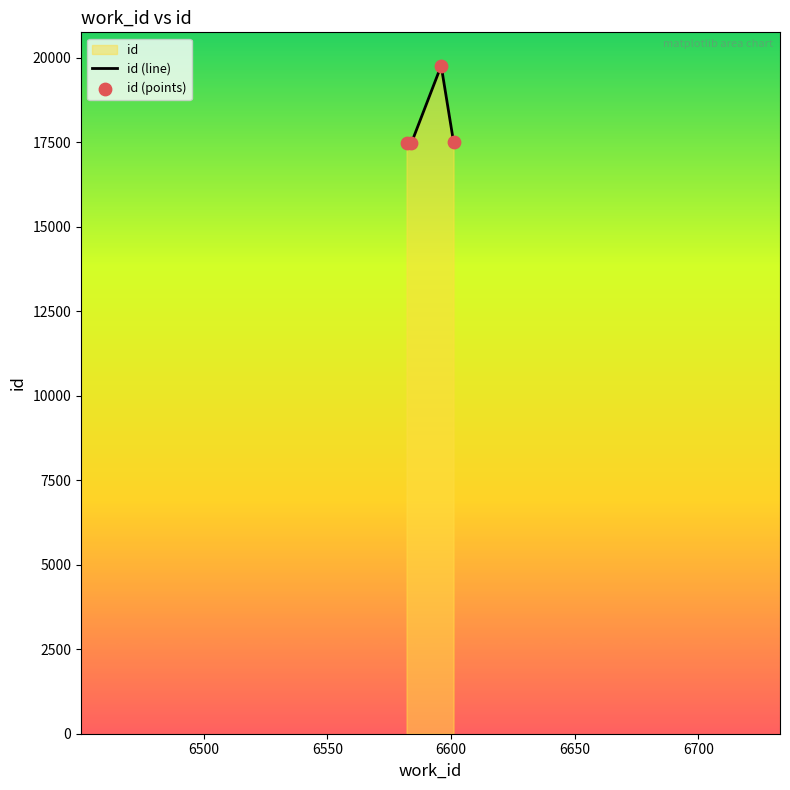

True or false: the data has more than 1 interior local peaks.

False